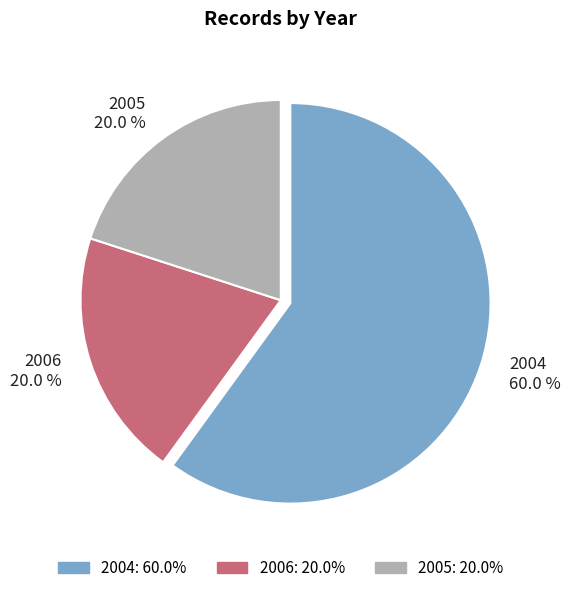

What portion of the pie excludes 2005 20.0 %?

80.0%